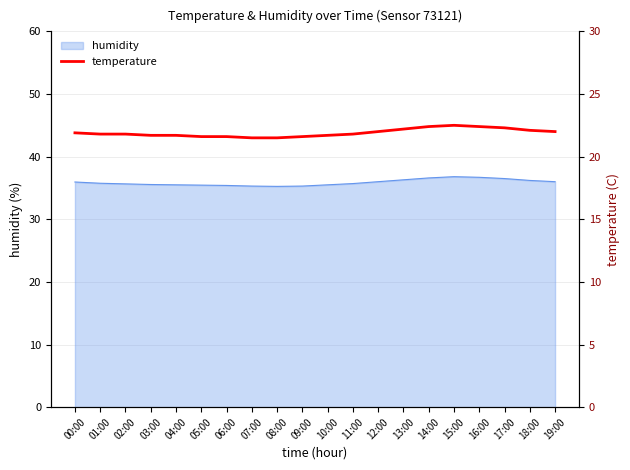

What is the label of the 8th point from the right?

12:00